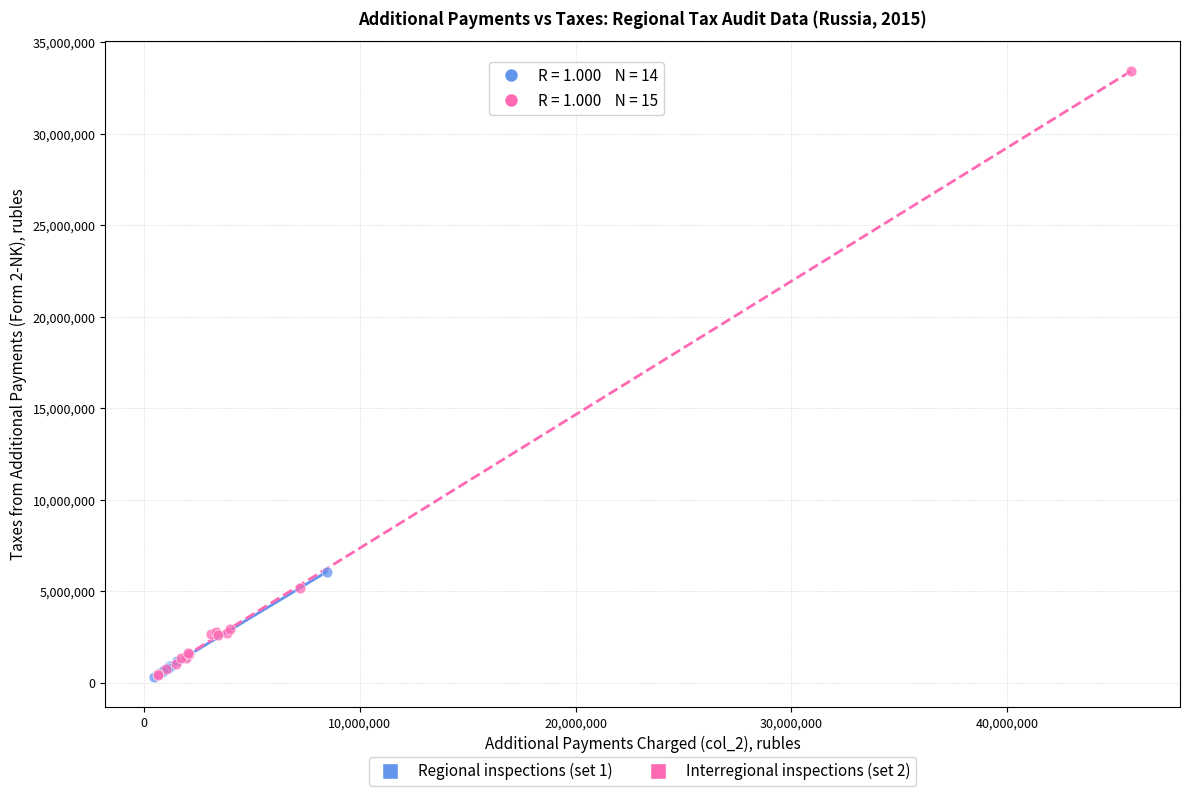

Which series has the largest Y range (max minus min)?

Interregional inspections (set 2)